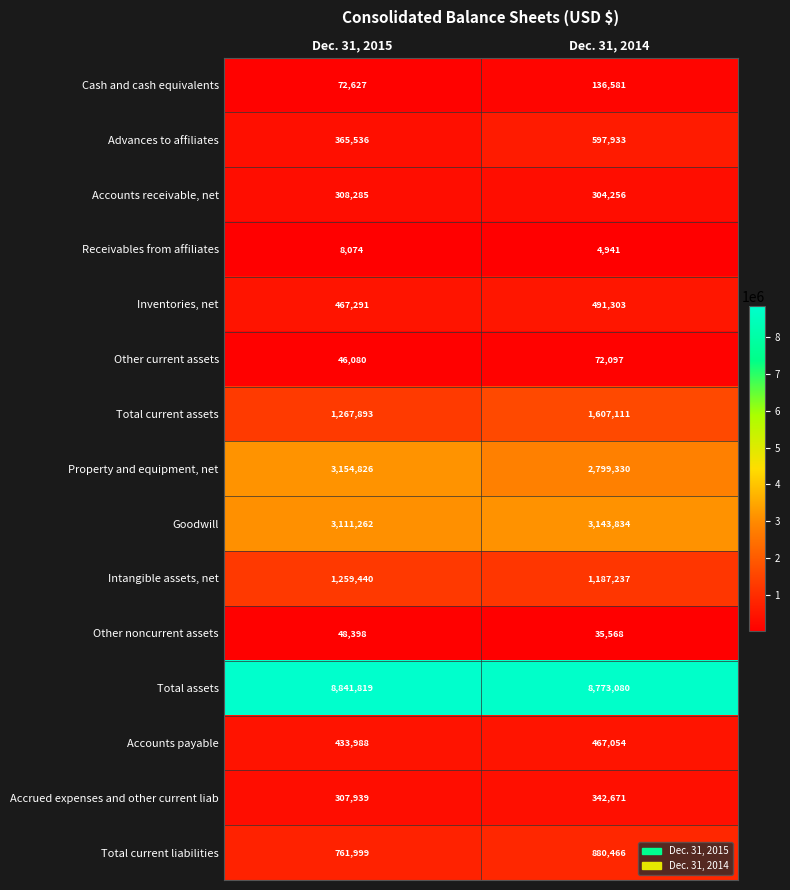

At which category is the sum across all series the highest?

Dec. 31, 2014